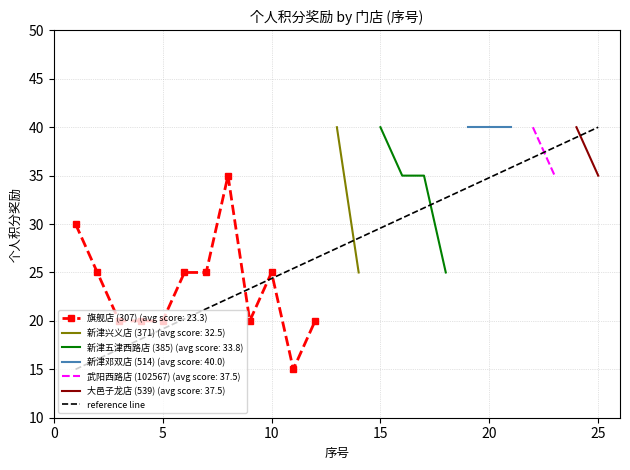

The 旗舰店 (307) (avg score: 23.3) series shows 20 at 5. True or false?

True